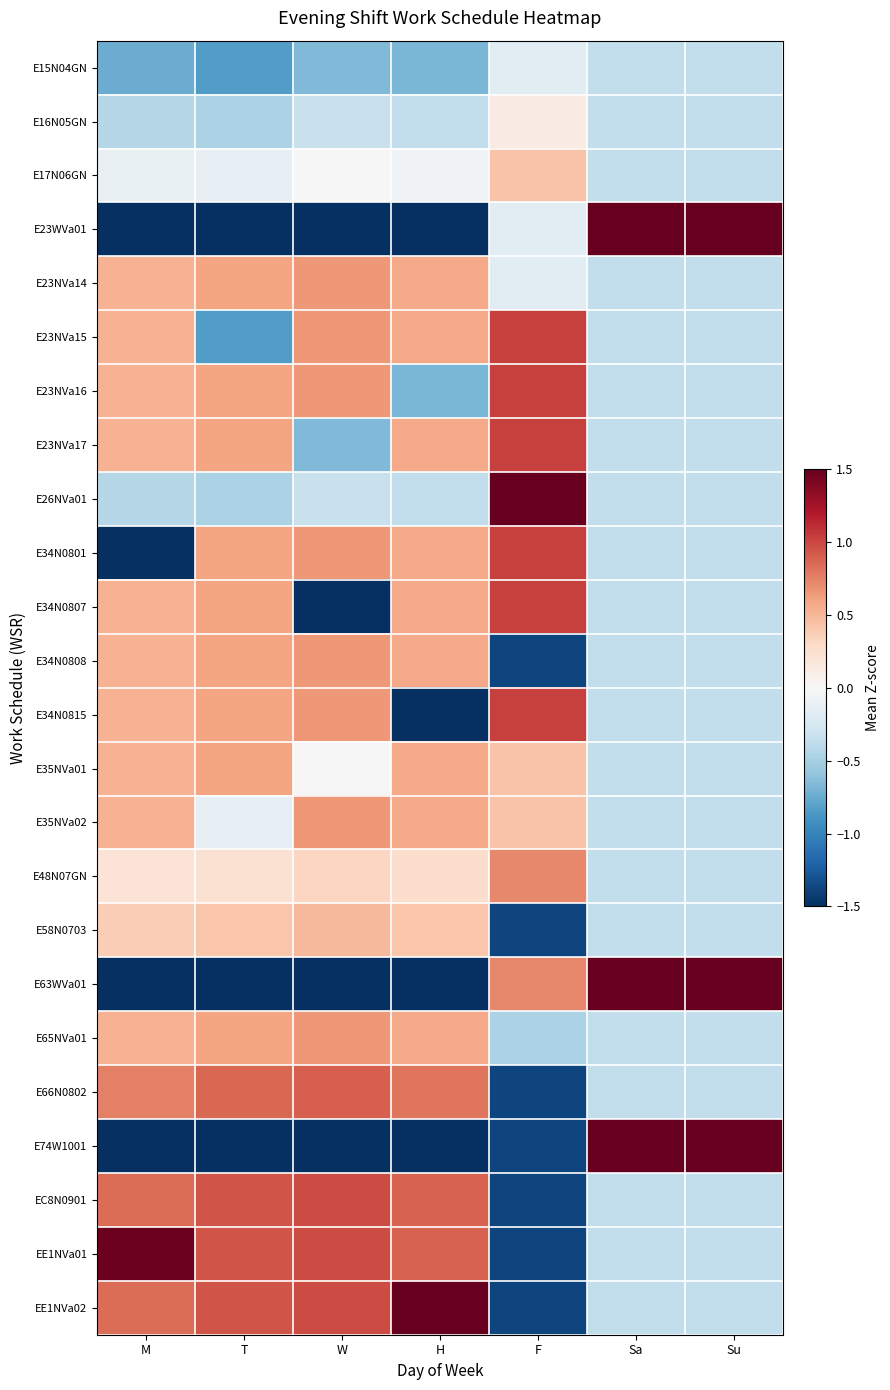

Between F and M, which is larger?

F